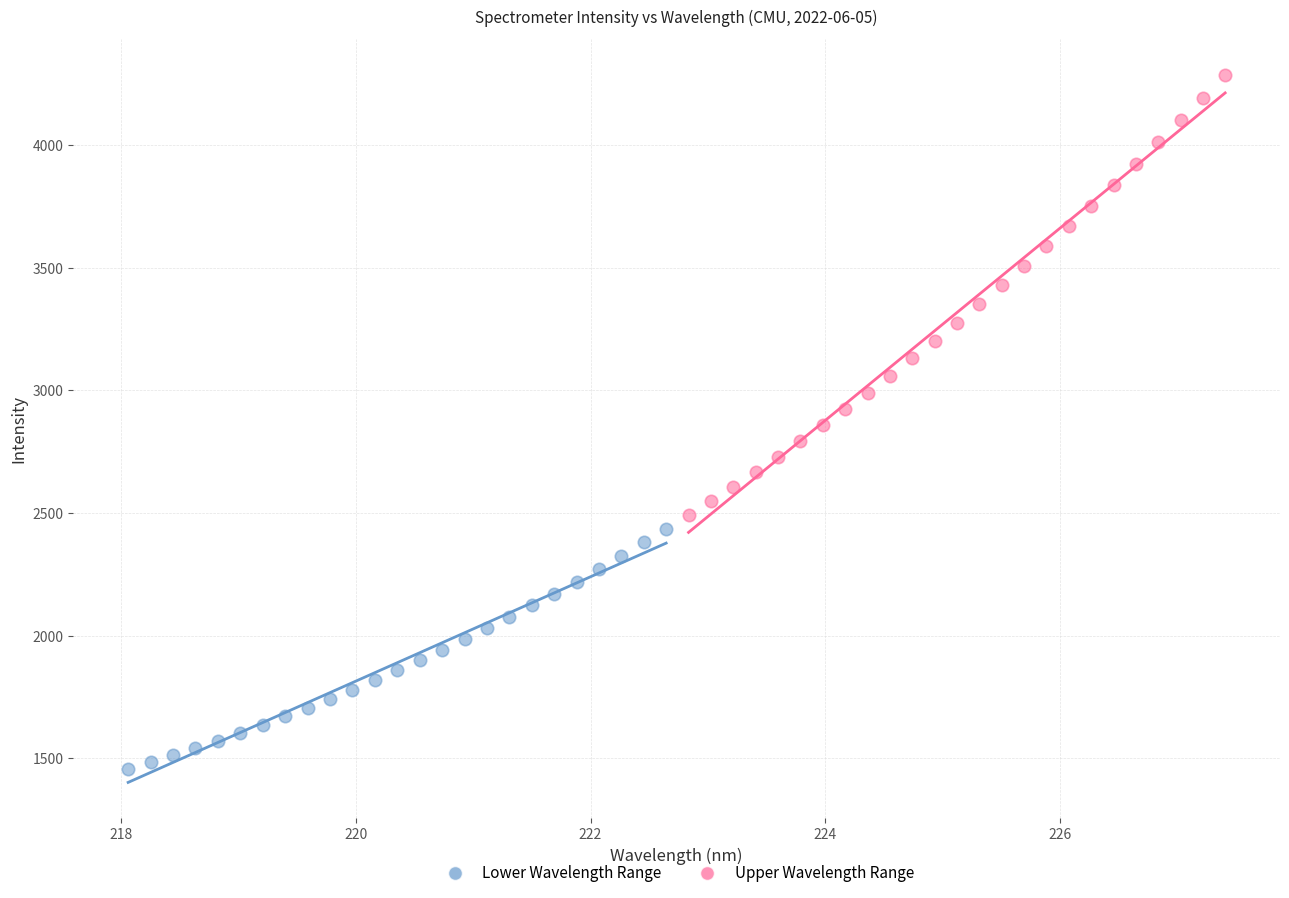

Which series reaches the minimum Y coordinate?

Lower Wavelength Range